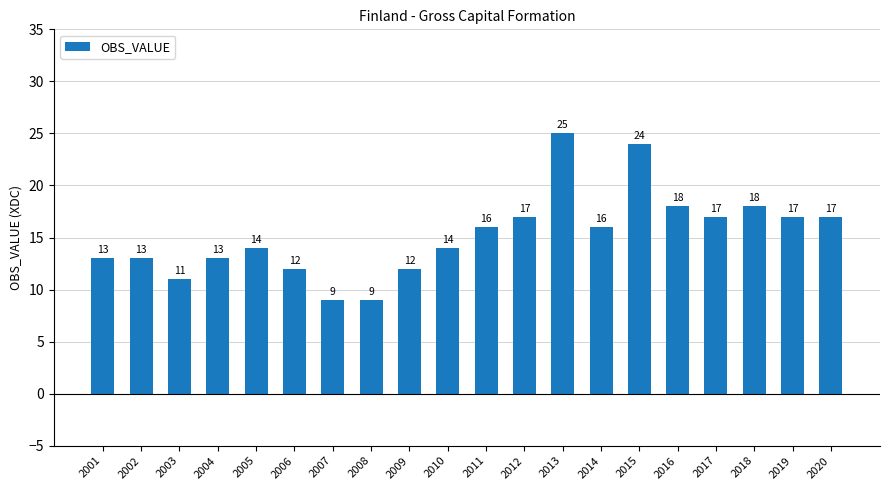

What is the value of the 5th bar from the left?

14